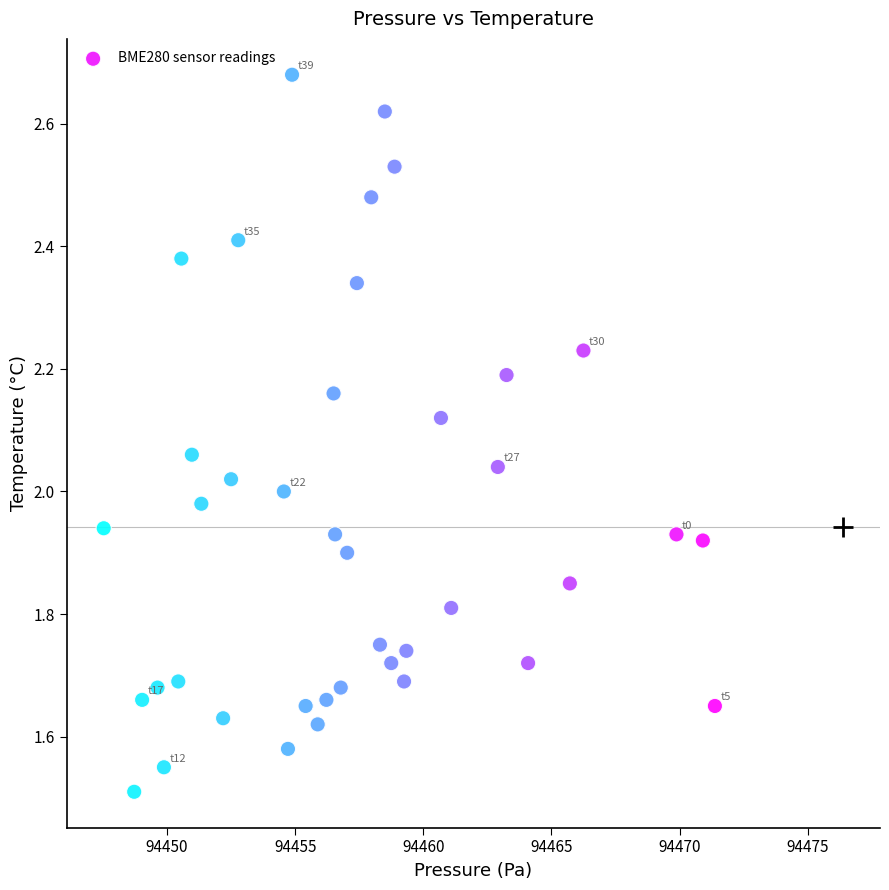

What is the range of X values (max minus min)?

23.9